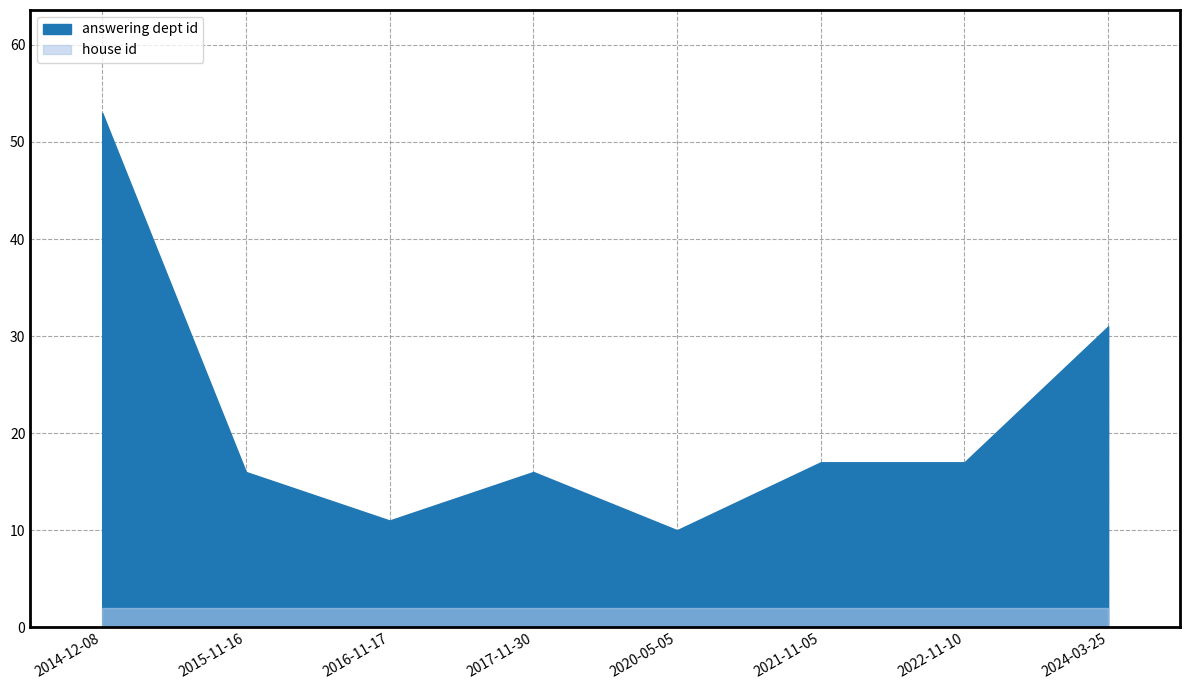

True or false: house id and answering dept id intersect in this chart.

False